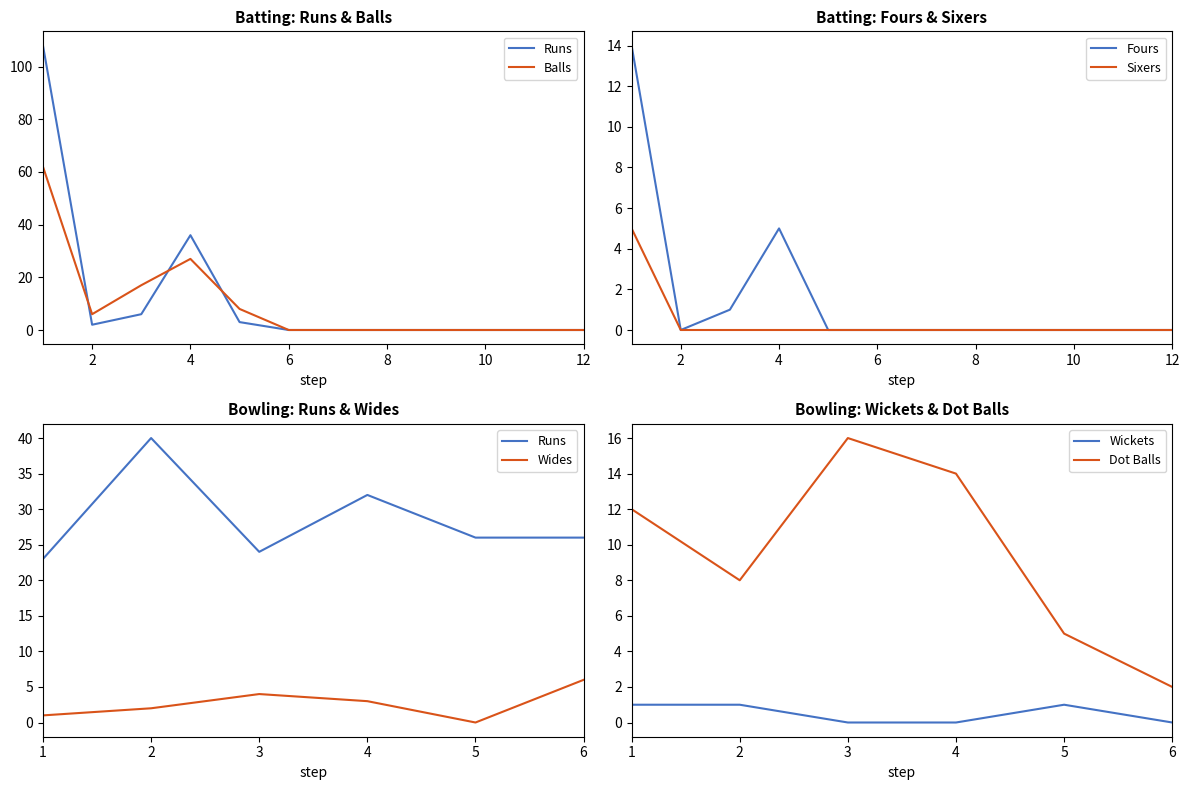

Is it true that Dot Balls equals 27 at 3?

False